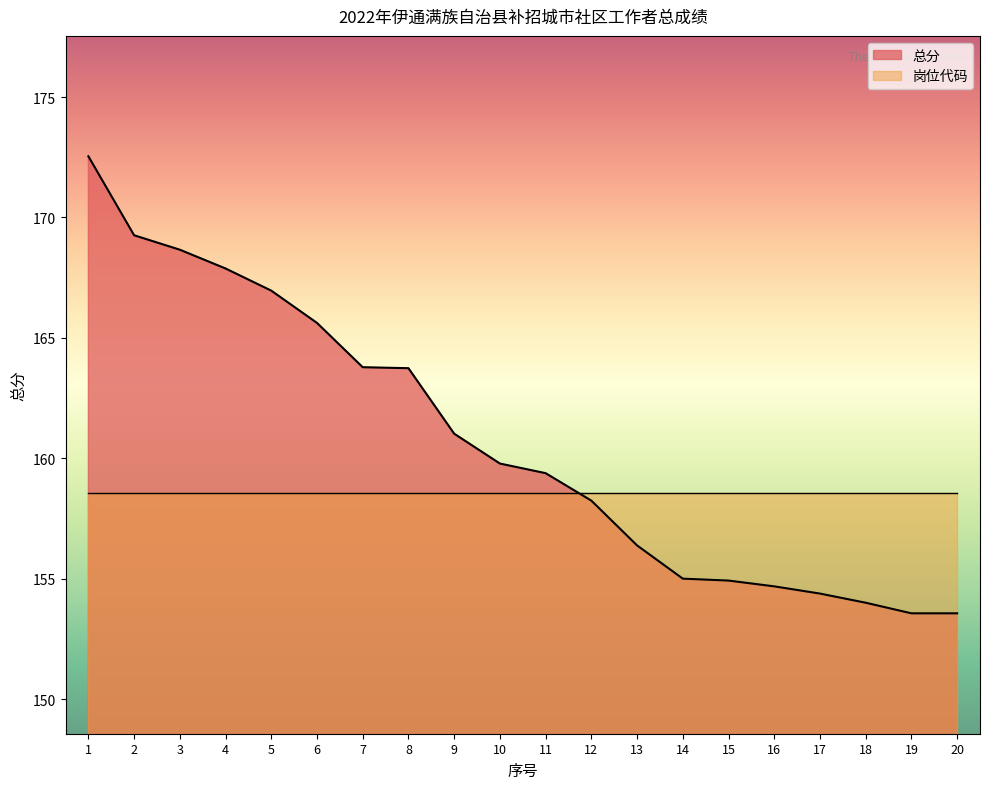

List the labels in order of value, largest first.

1, 2, 3, 4, 5, 6, 7, 8, 9, 10, 11, 12, 13, 14, 15, 16, 17, 18, 19, 20